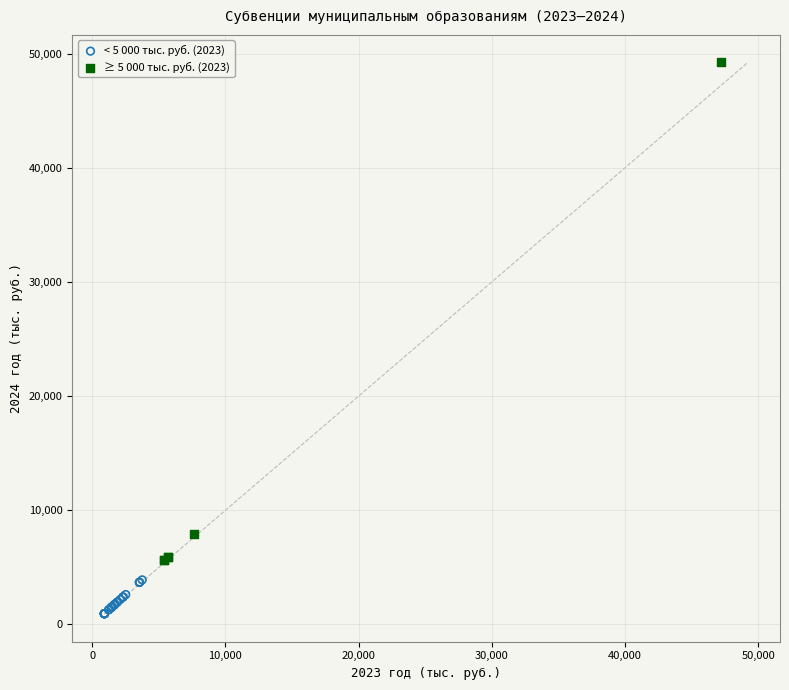

Which series has the widest spread of Y values?

≥ 5 000 тыс. руб. (2023)